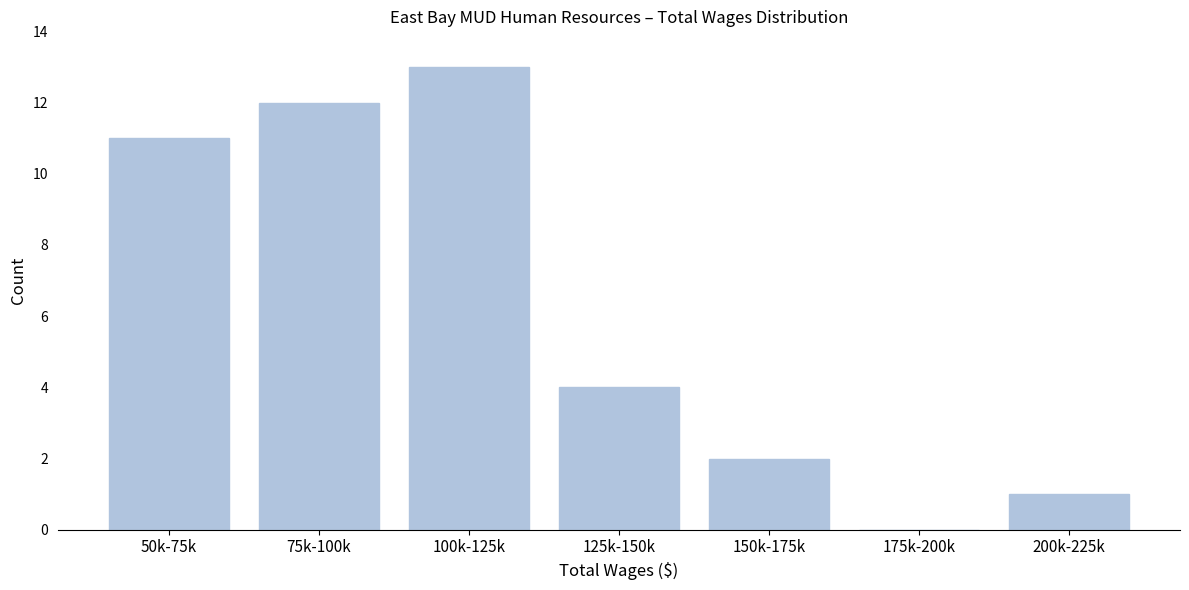

Reading right to left, transcribe all the data shown in this chart.

200k-225k=1	175k-200k=0	150k-175k=2	125k-150k=4	100k-125k=13	75k-100k=12	50k-75k=11